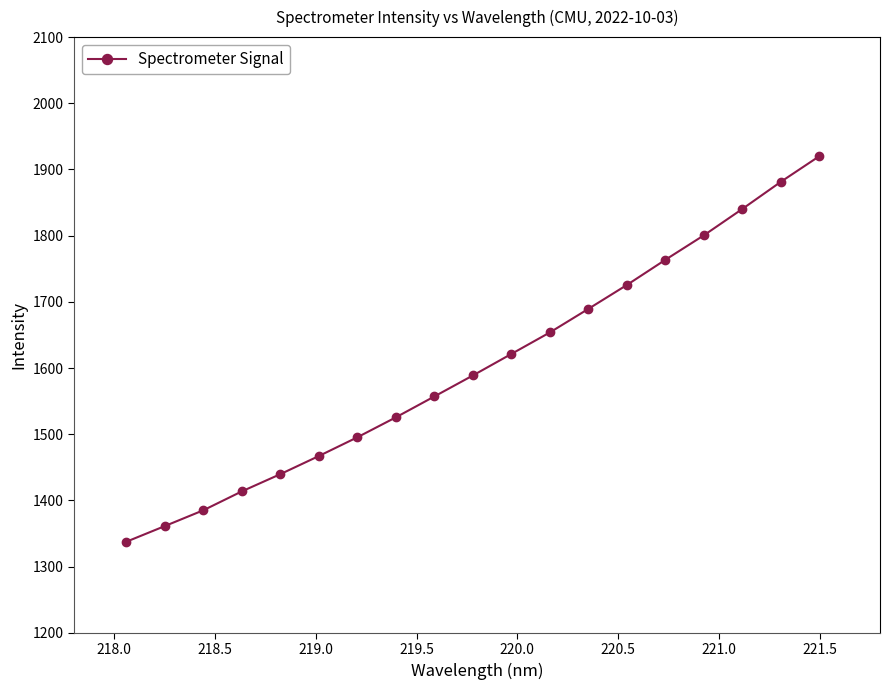

What is the value of the 12th point from the left?

1653.9